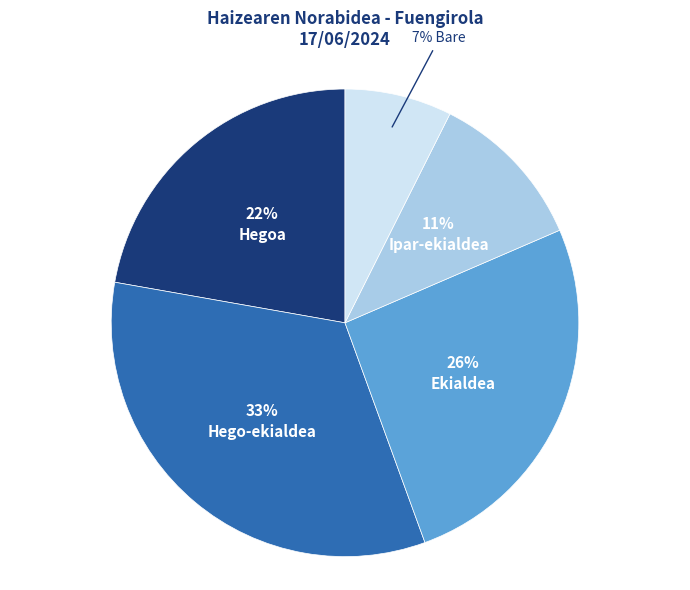

Is there any slice that represents more than half of the pie?

No